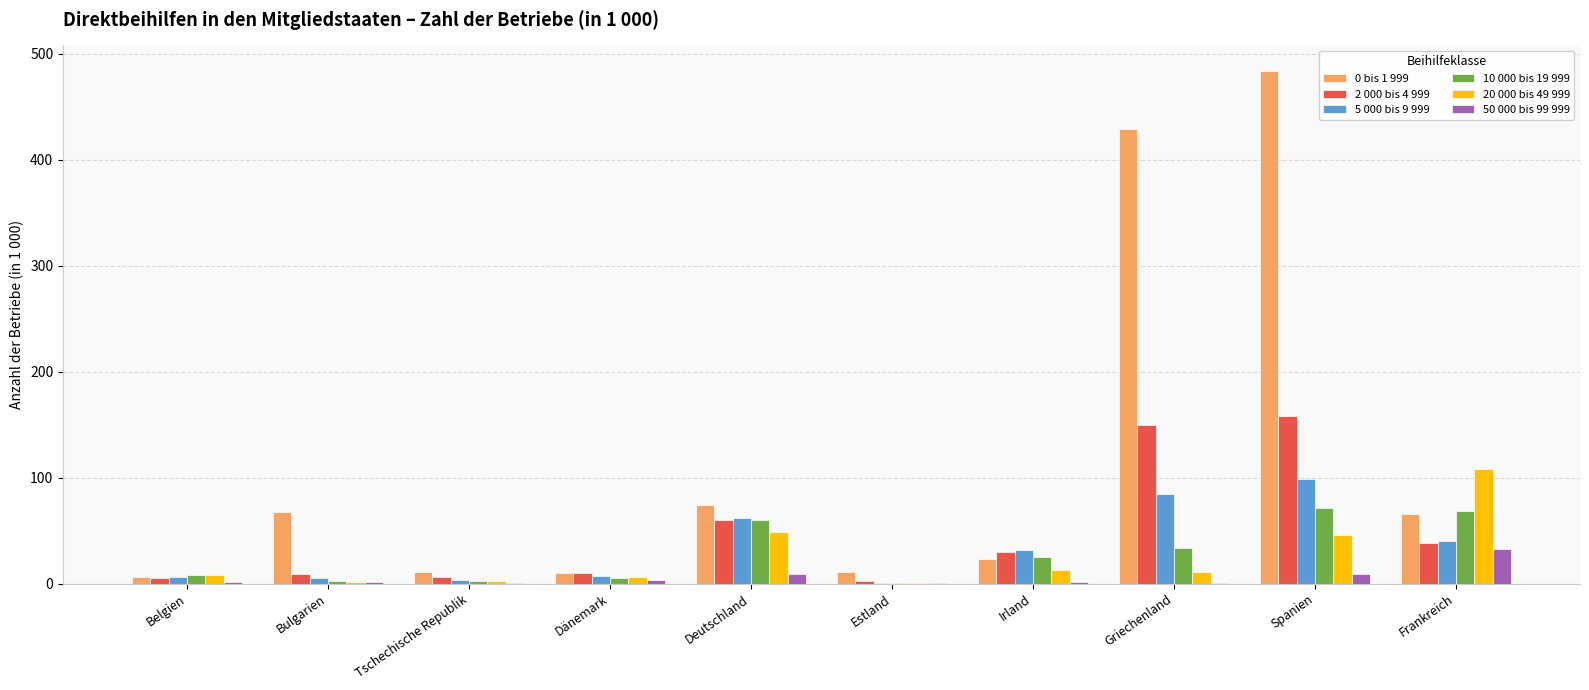

At which category does the chart reach its peak across all series?

Spanien